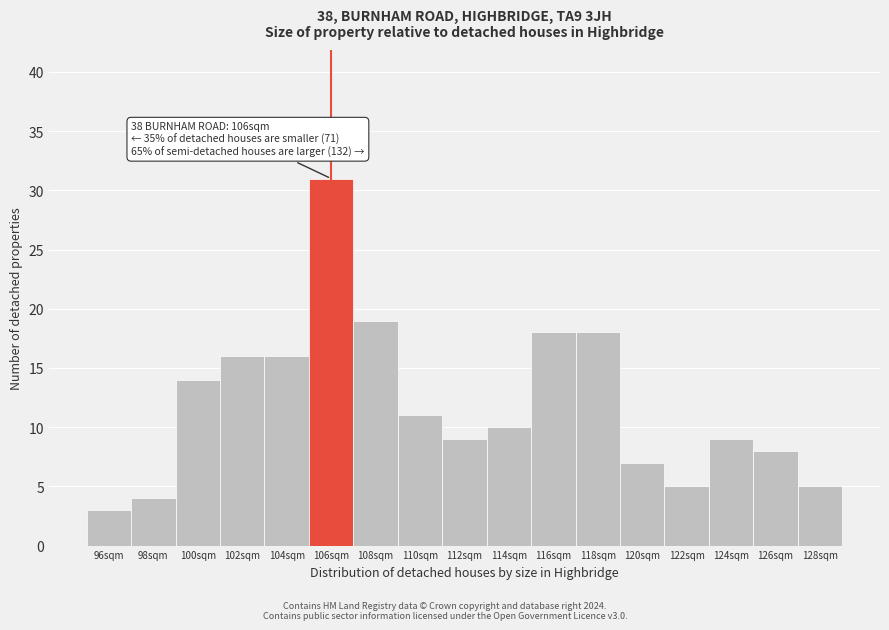

Reading left to right, transcribe all the data shown in this chart.

3	4	14	16	16	31	19	11	9	10	18	18	7	5	9	8	5